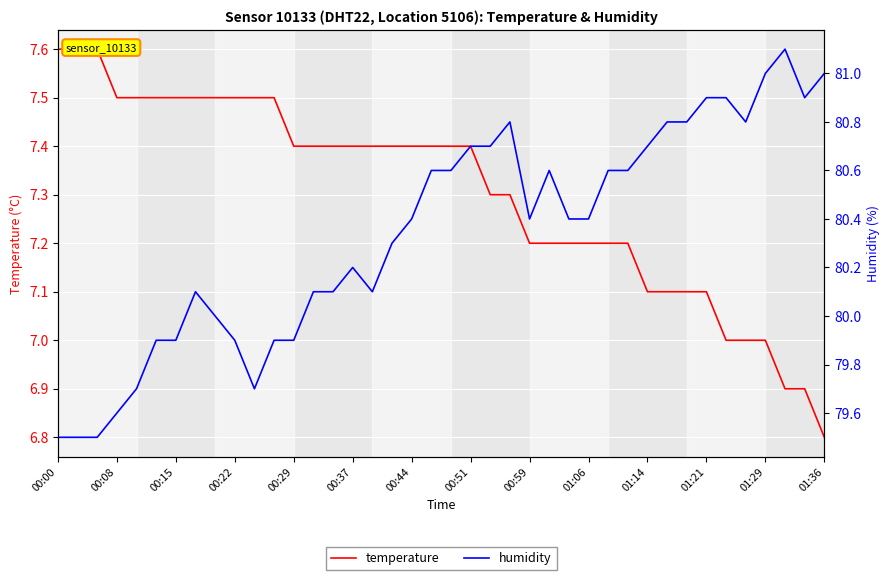

How many data points does each series have?

40